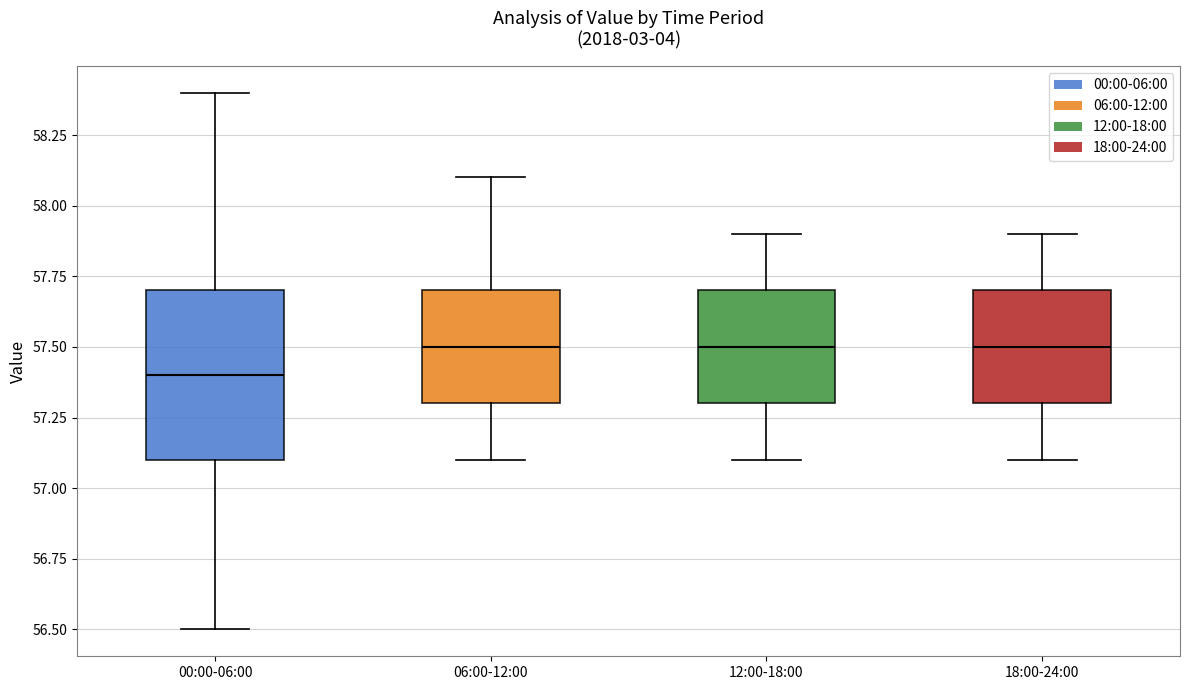

Which box's median line is the lowest?

00:00-06:00